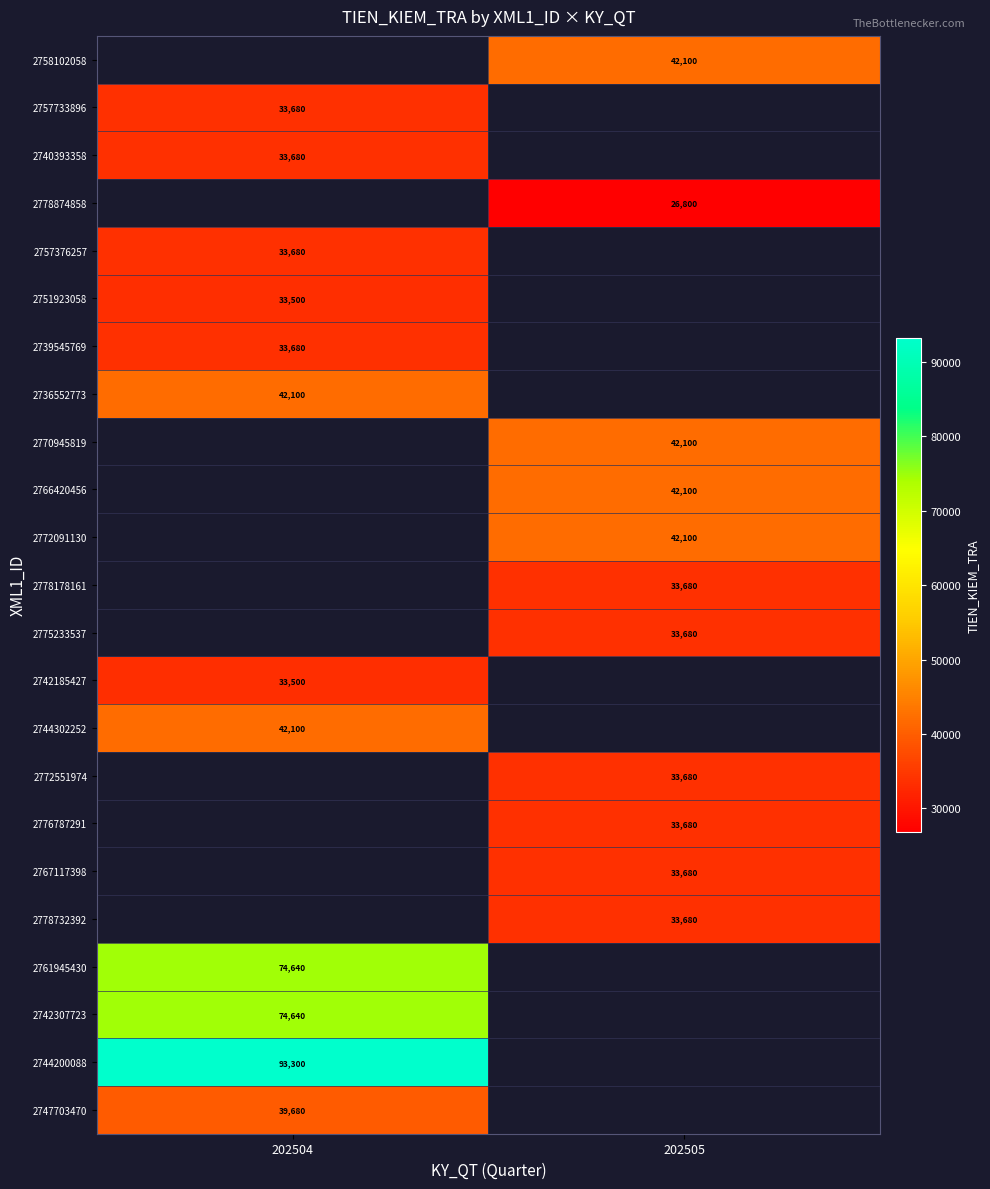

Is it true that 2751923058 equals 7904 at 202504?

False